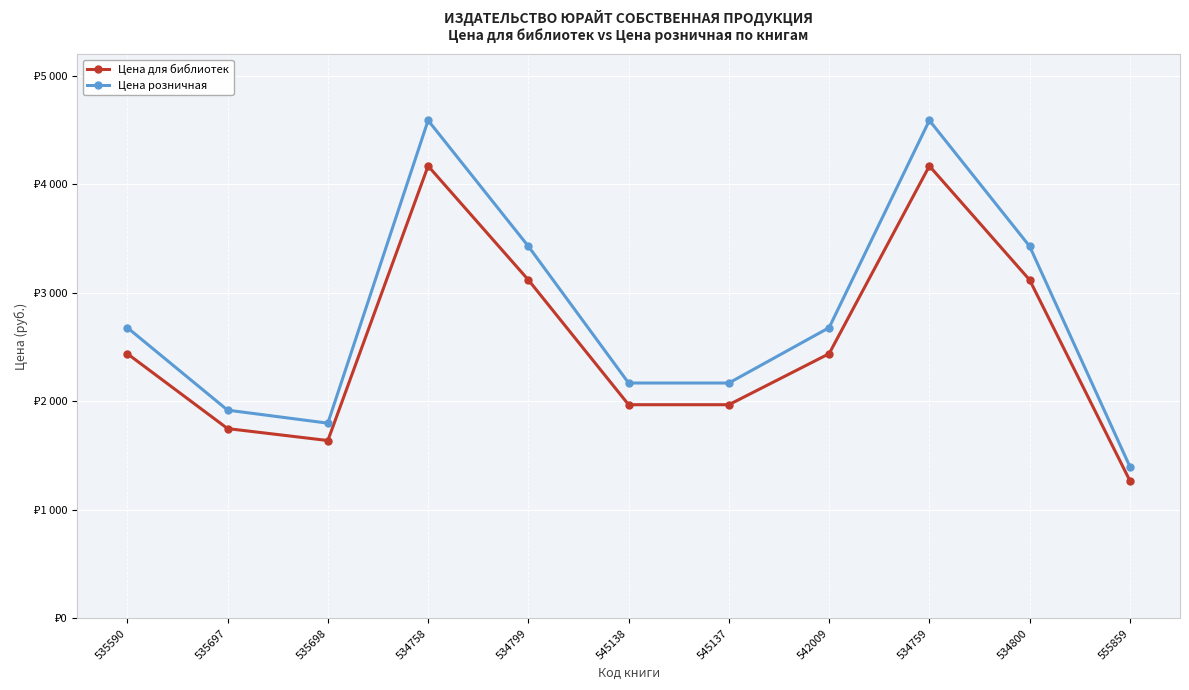

What are all the series names shown in the legend?

Цена для библиотек, Цена розничная